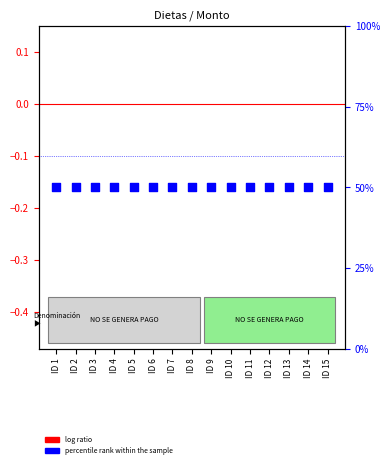

Which series contains the highest Y value?

percentile rank within the sample